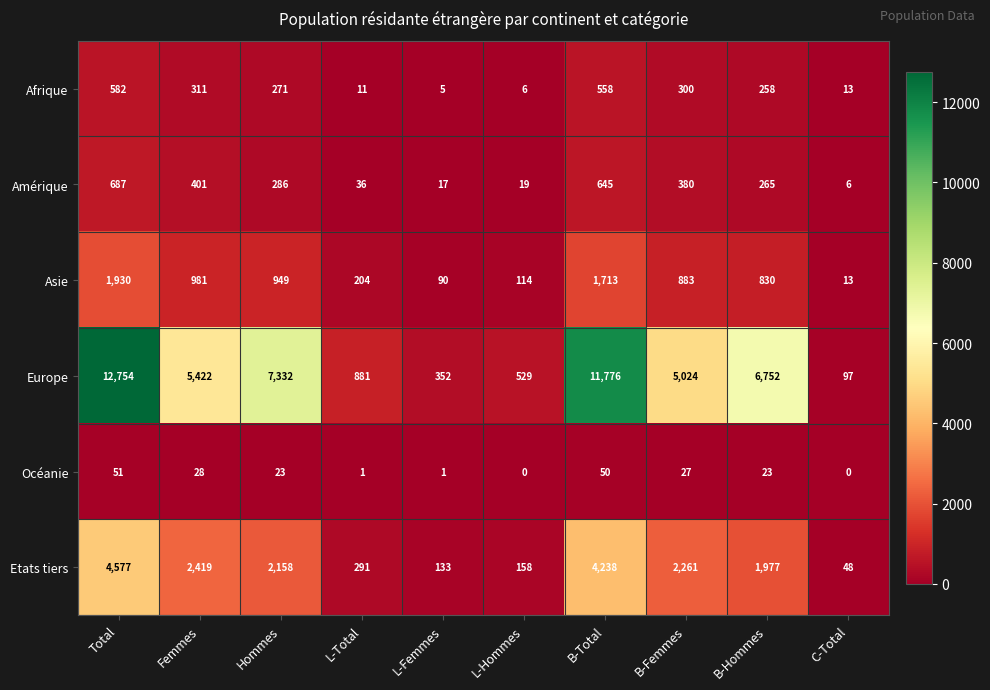

Rank the series by their maximum value, from highest to lowest.

Europe, Etats tiers, Asie, Amérique, Afrique, Océanie